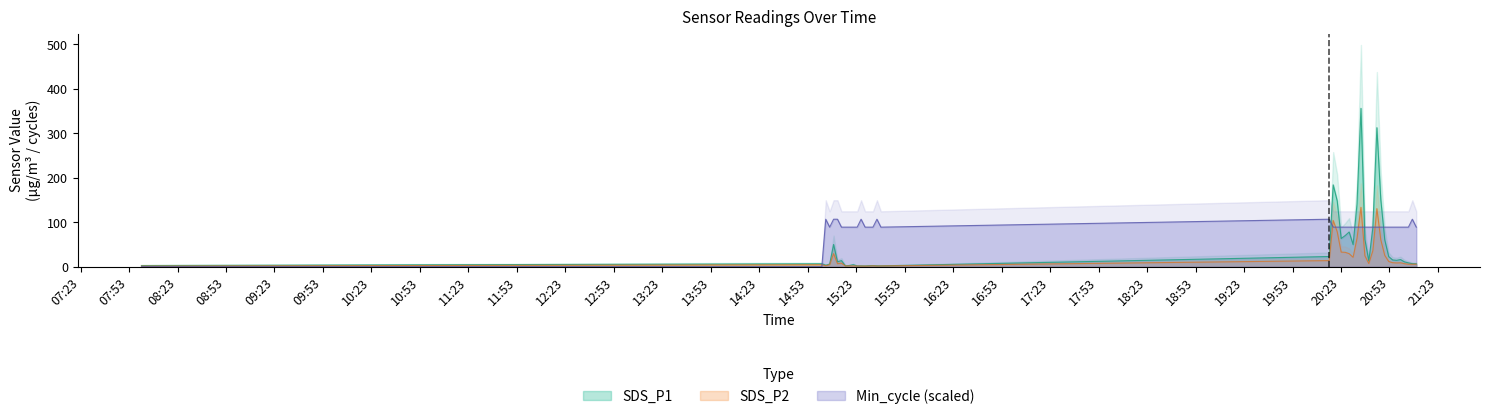

What is the difference between the maximum and second lowest values in the SDS_P2 series?

132.2